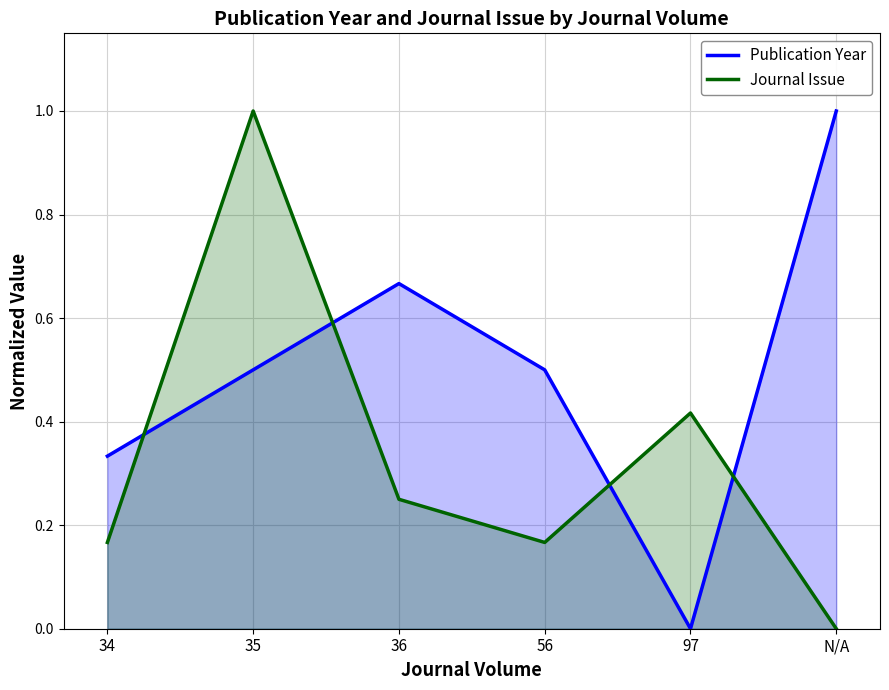

Which series ends up on top after the final intersection of Journal Issue and Publication Year?

Publication Year